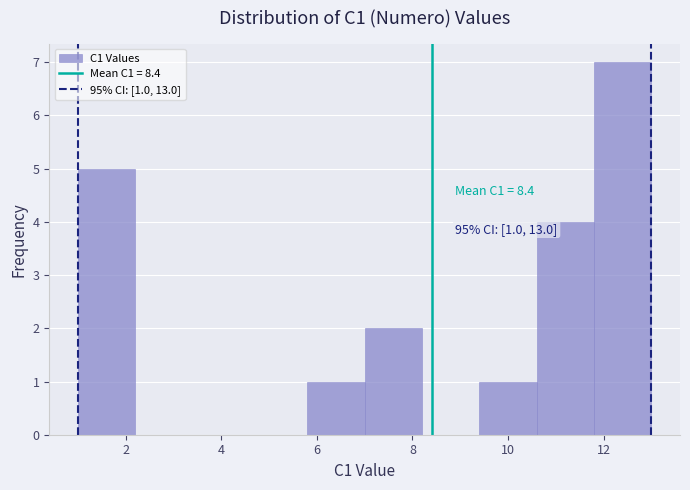

Which range on the x-axis has the tallest bar?

11.8 to 13.0